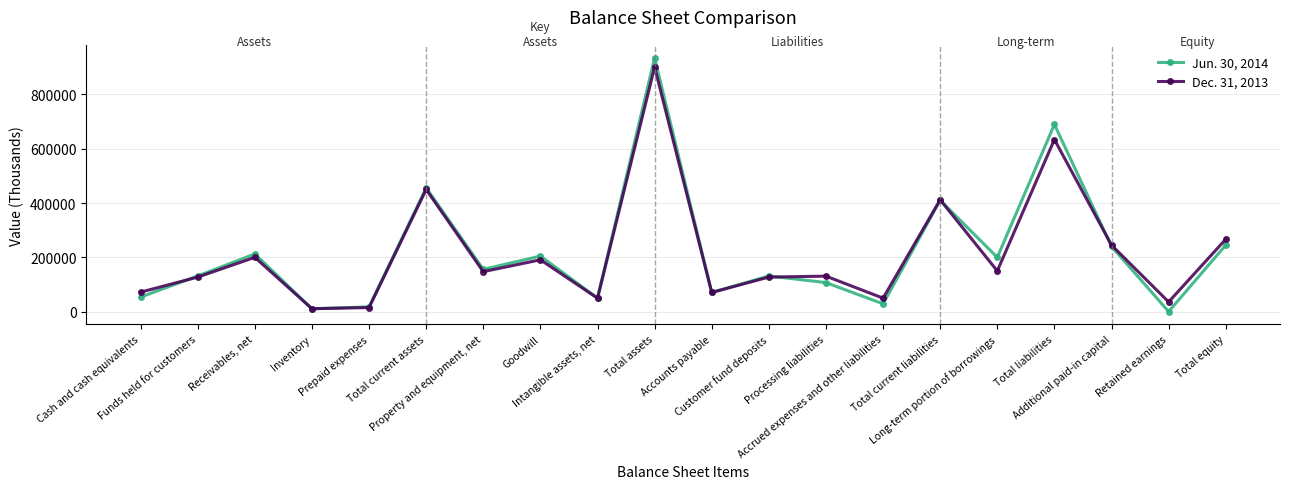

Which category has the lowest value in the Jun. 30, 2014 series?

Retained earnings